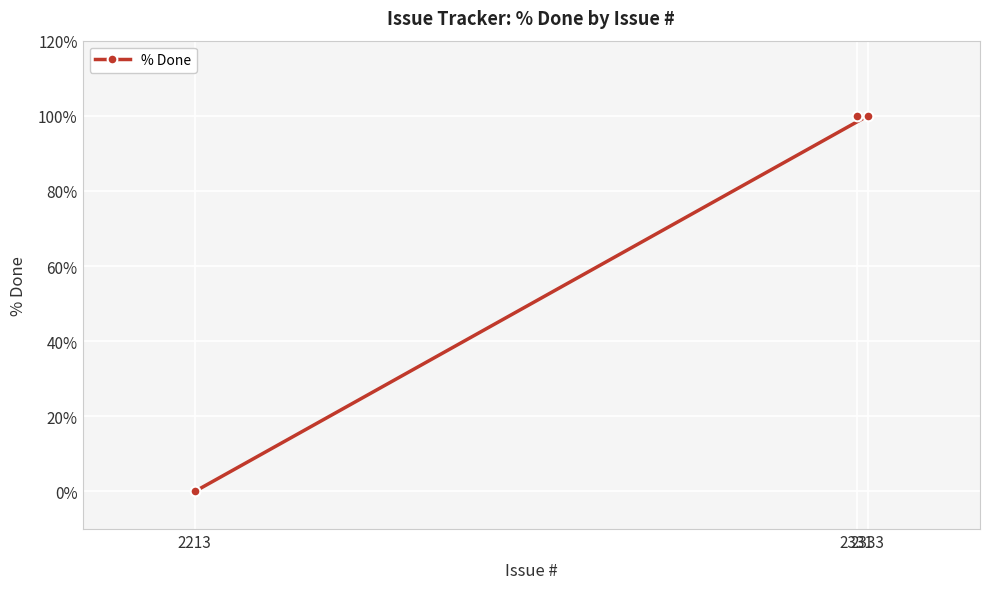

Is it true that the value at 2213 is -43?

False